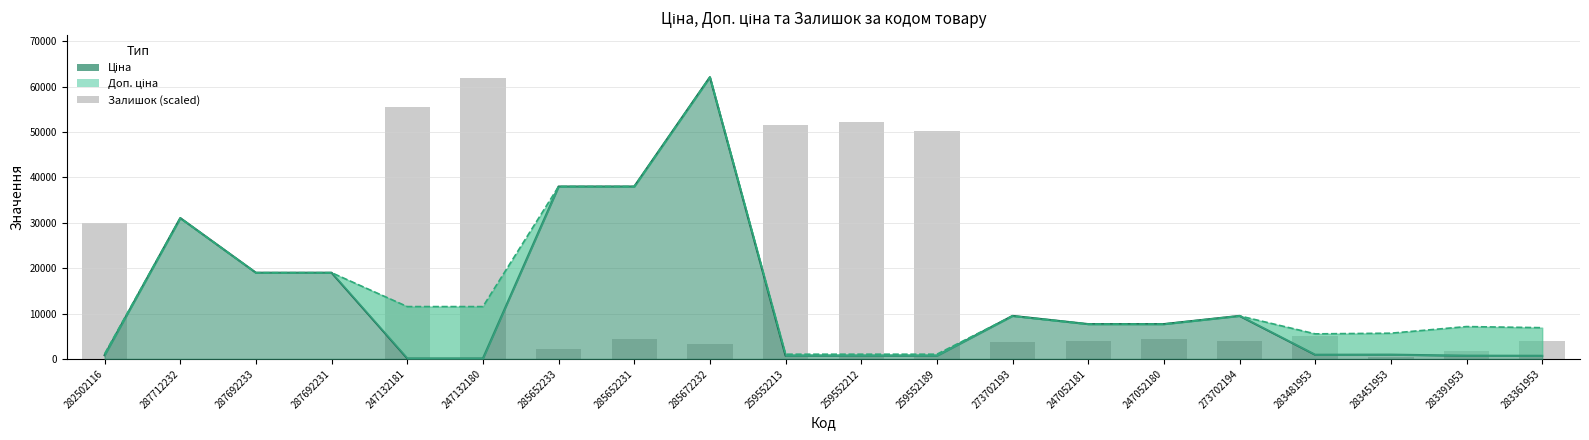

At 283481953, list the series in order from largest to smallest.

Доп. ціна, Залишок (scaled), Ціна